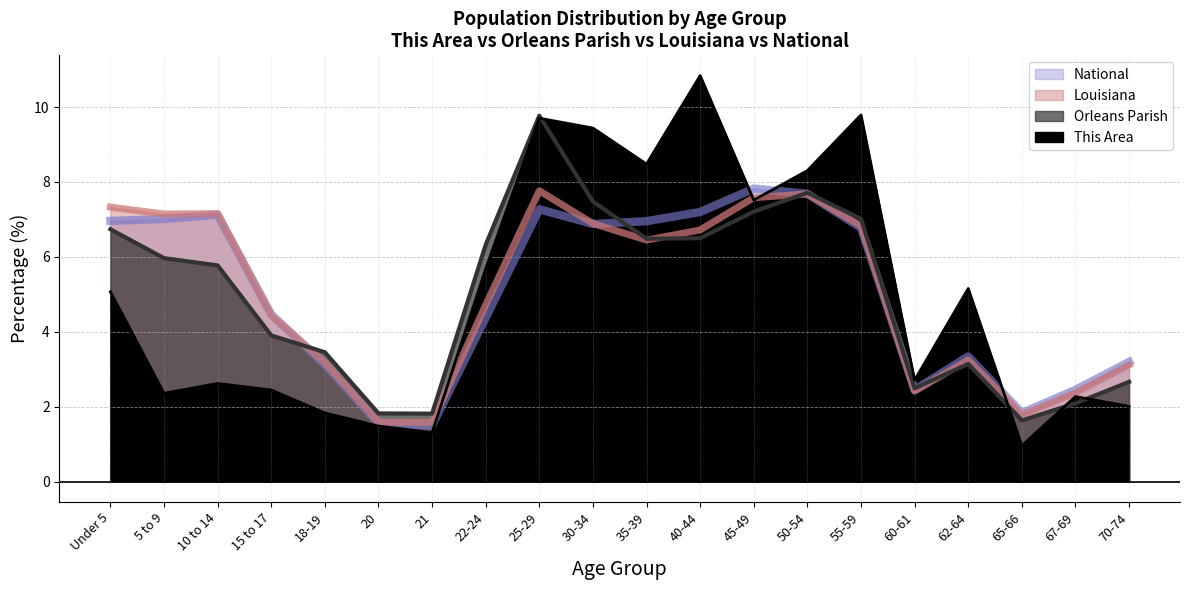

The Louisiana series shows 3.2 at 18-19. True or false?

True